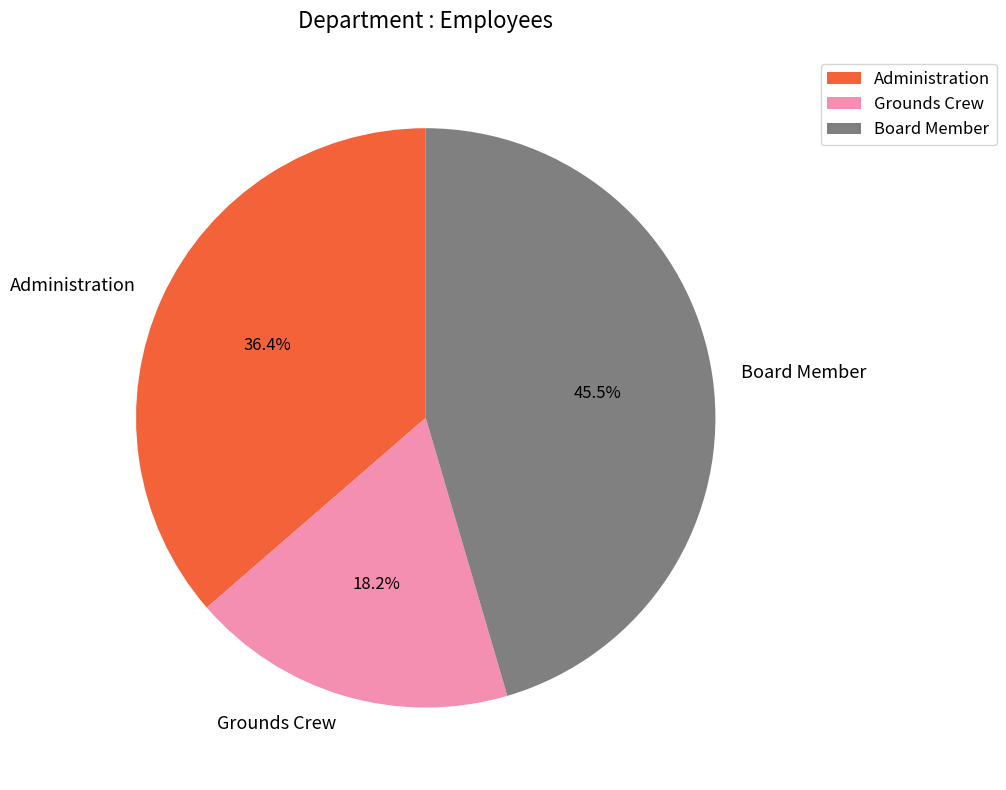

Between Board Member and Administration, which is larger?

Board Member